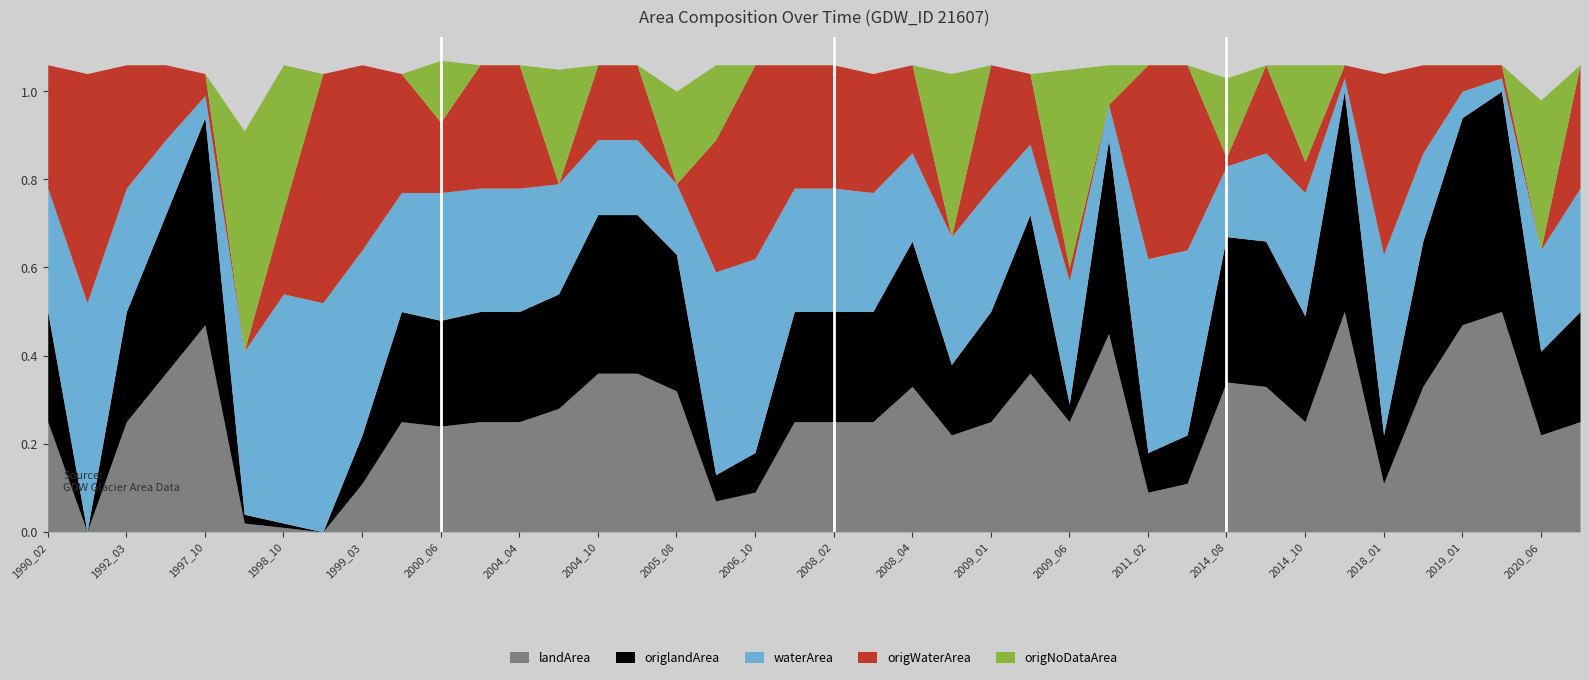

Where is landArea nearest to the value 0?

1990_12